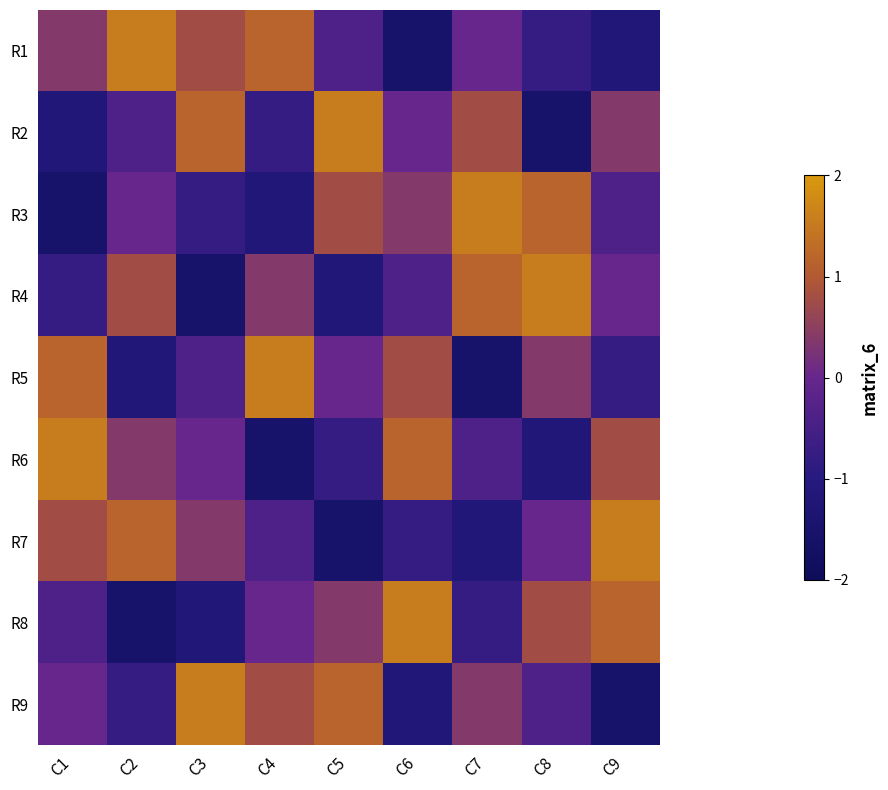

List the series in order of their peak value, lowest first.

R1, R2, R3, R4, R5, R6, R7, R8, R9